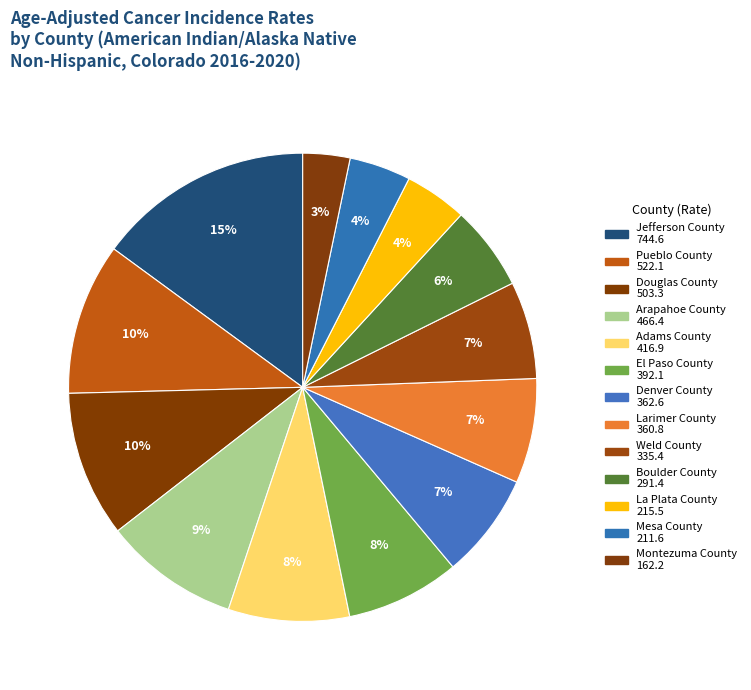

Which category has the smallest portion of the pie?

Montezuma County